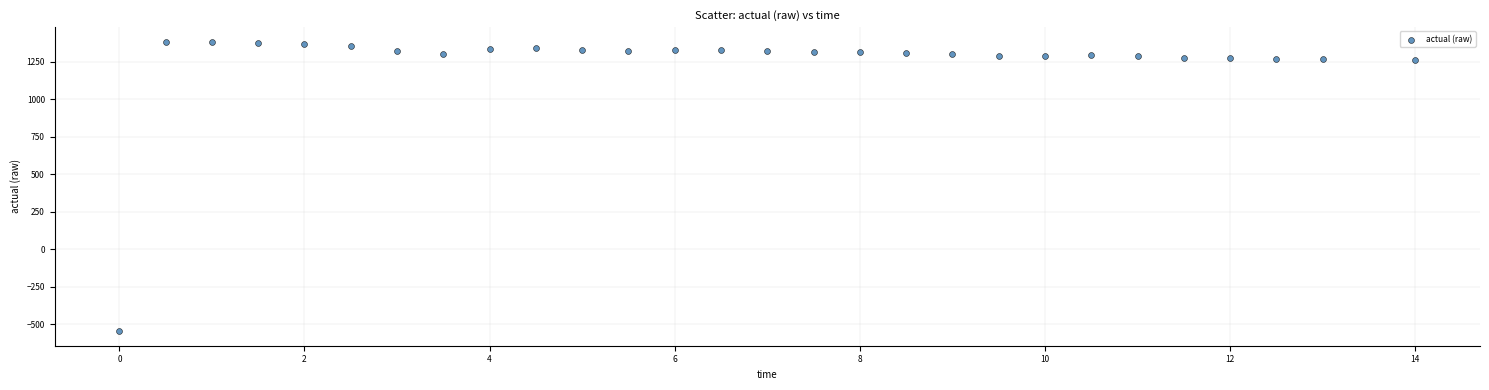

What is the range of X values (max minus min)?

14.0